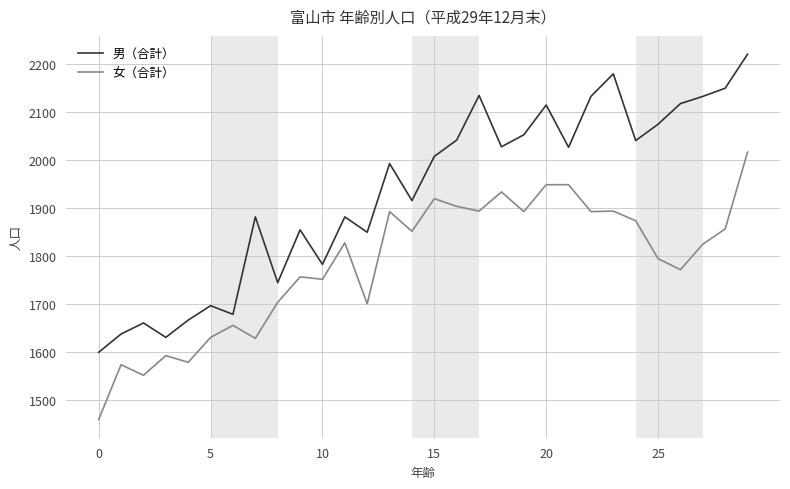

True or false: 男（合計） and 女（合計） cross at least once.

False